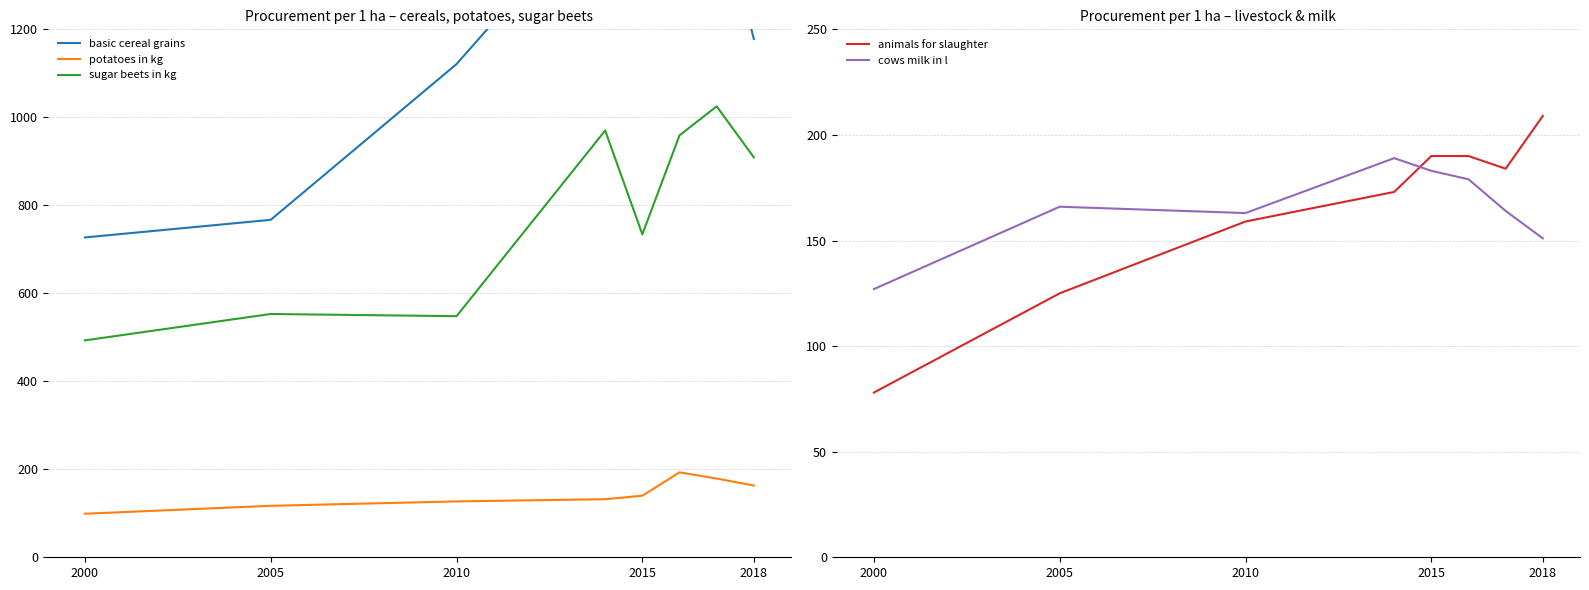

Which category has the lowest value in the sugar beets in kg series?

2000